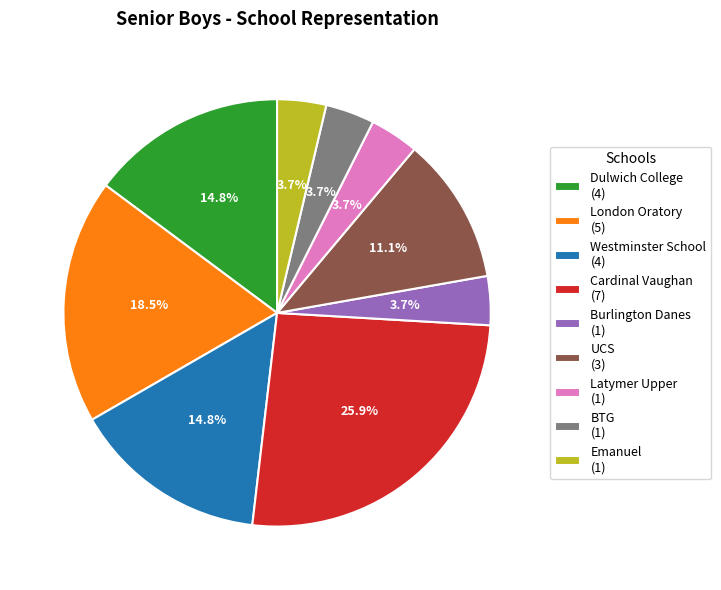

Does Dulwich College account for over 50% of the chart?

No